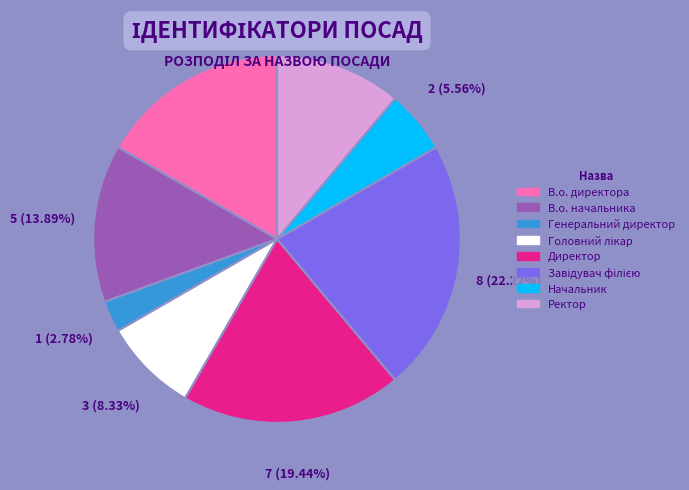

Which slice is the smallest?

Генеральний директор